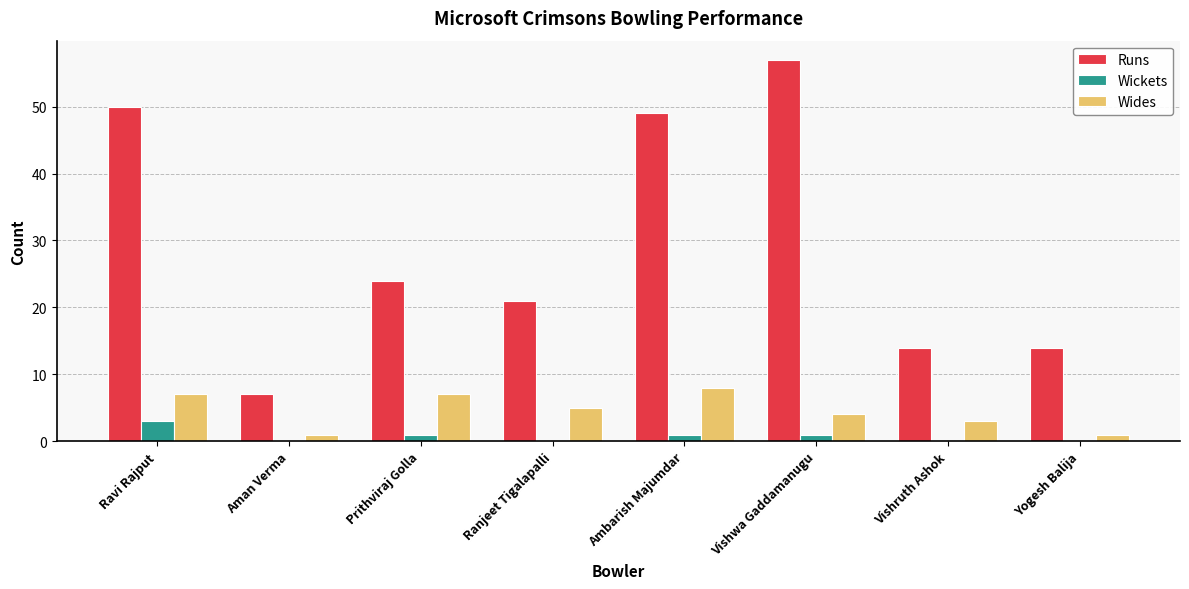

How many groups of bars are there?

8